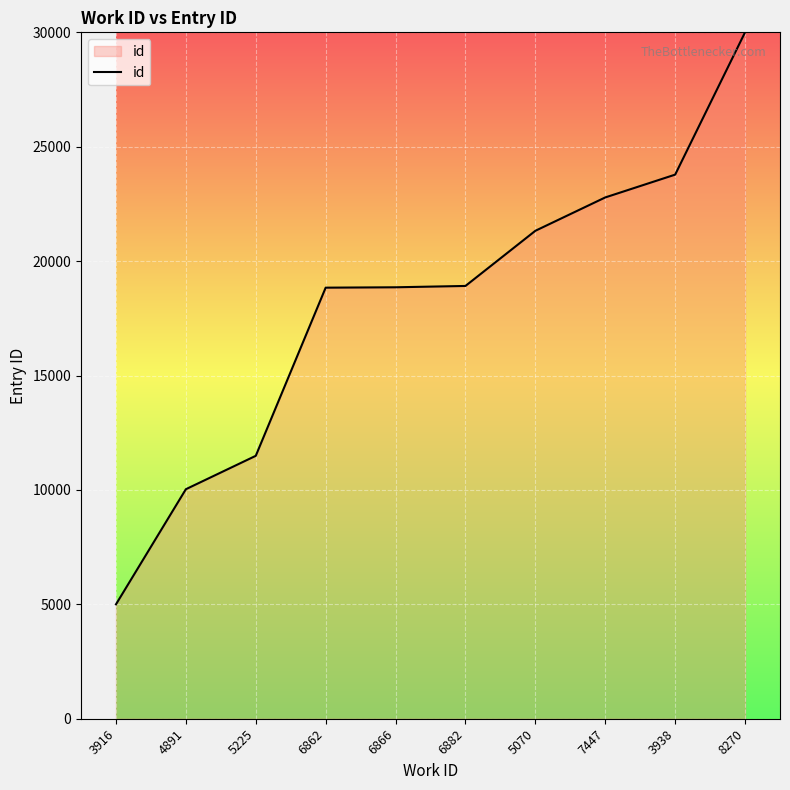

Is it true that the value at 7447 is 22784.1?

True